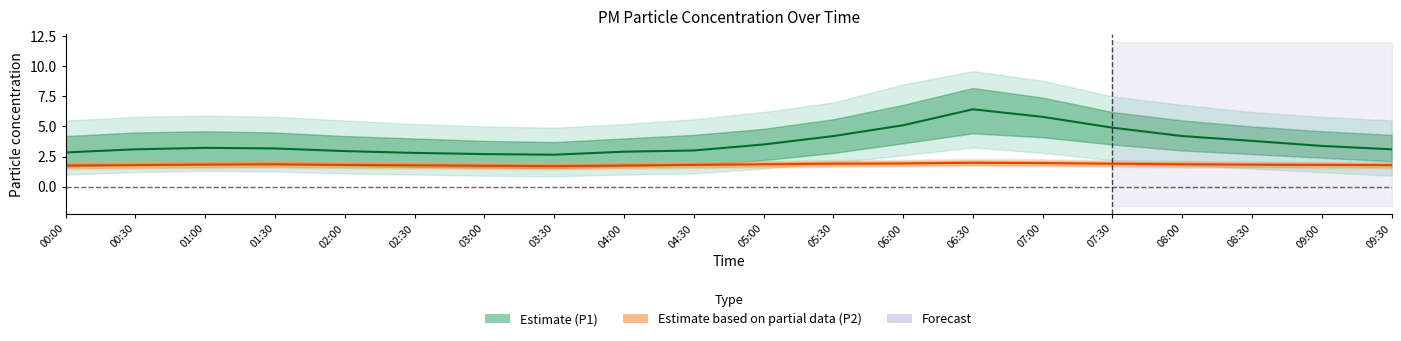

Does the chart display data point markers on the line(s)?

No